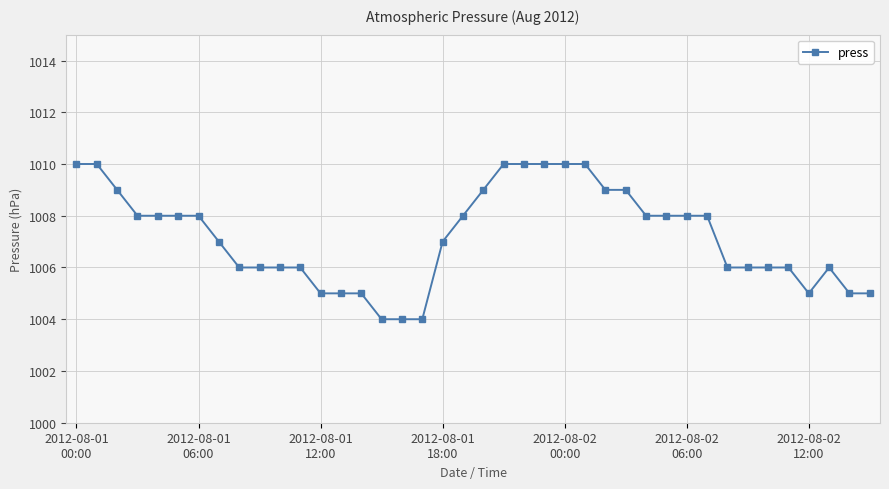

What is the value of the 25th point from the left?

1010